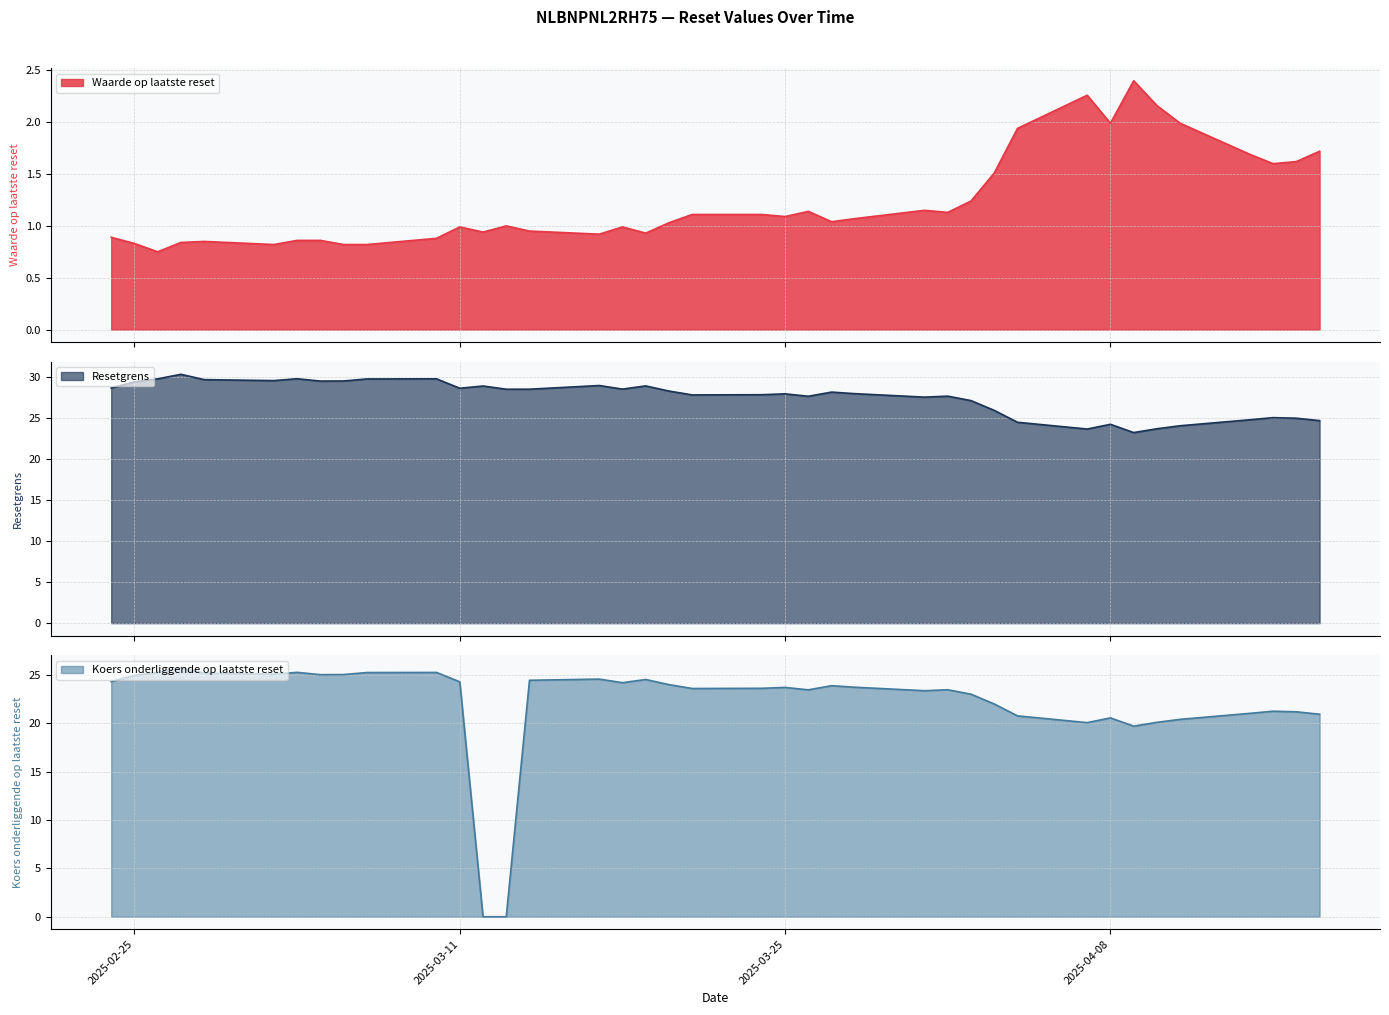

Where is the first local maximum for Resetgrens?

2